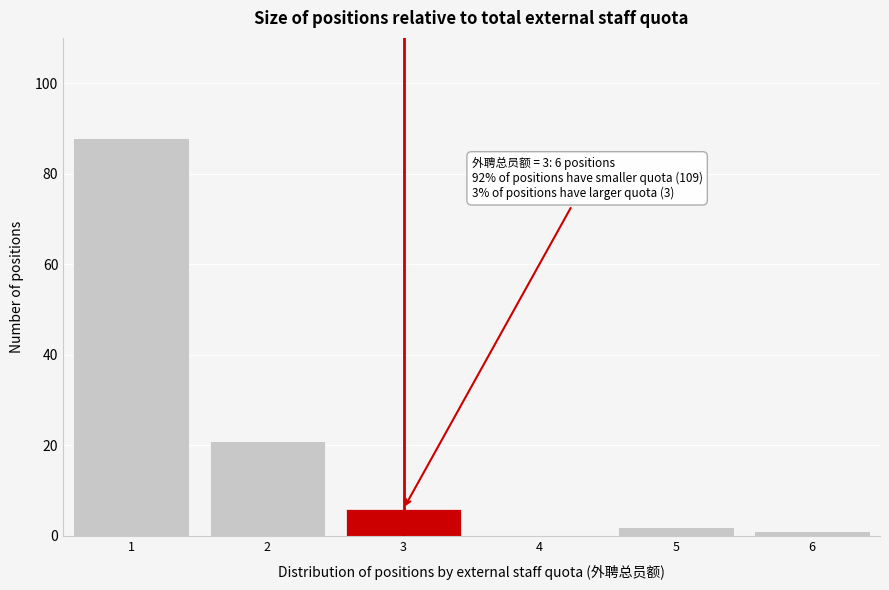

Reading left to right, list all the values displayed in this chart.

1=88	2=21	3=6	4=0	5=2	6=1